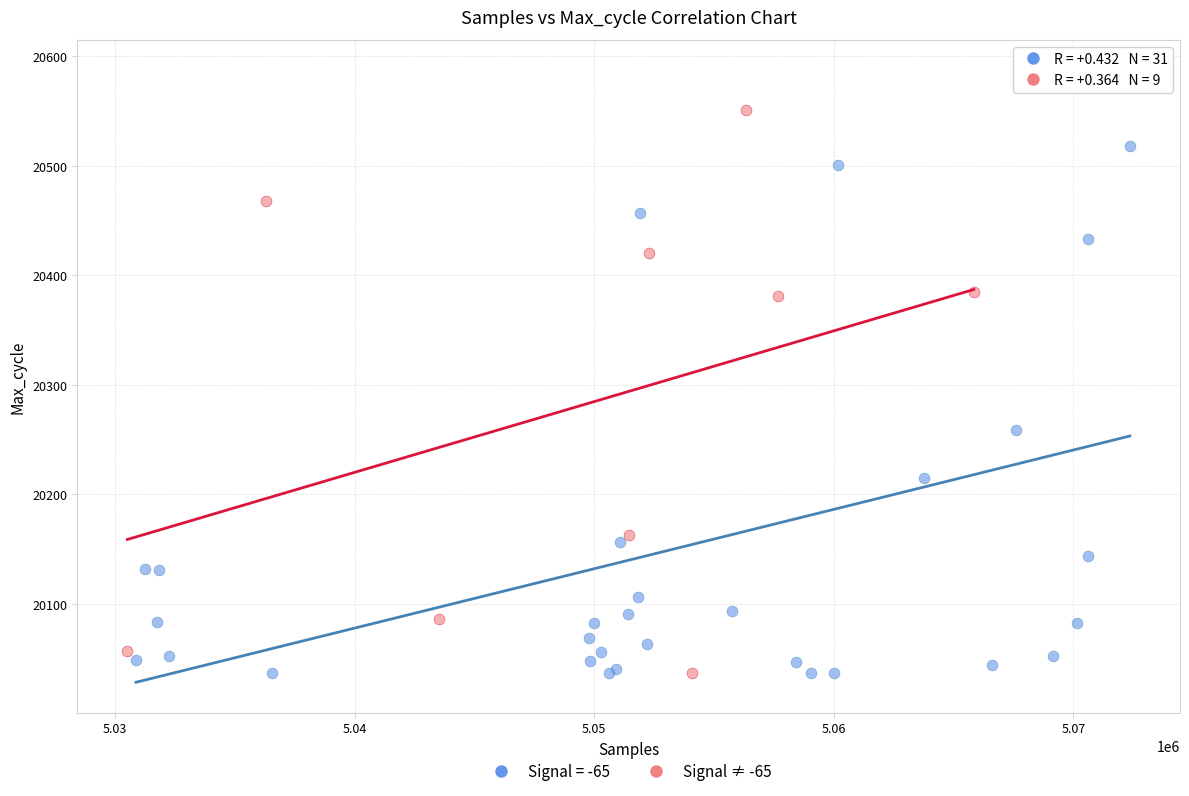

Which series has the widest spread of Y values?

Signal = -65